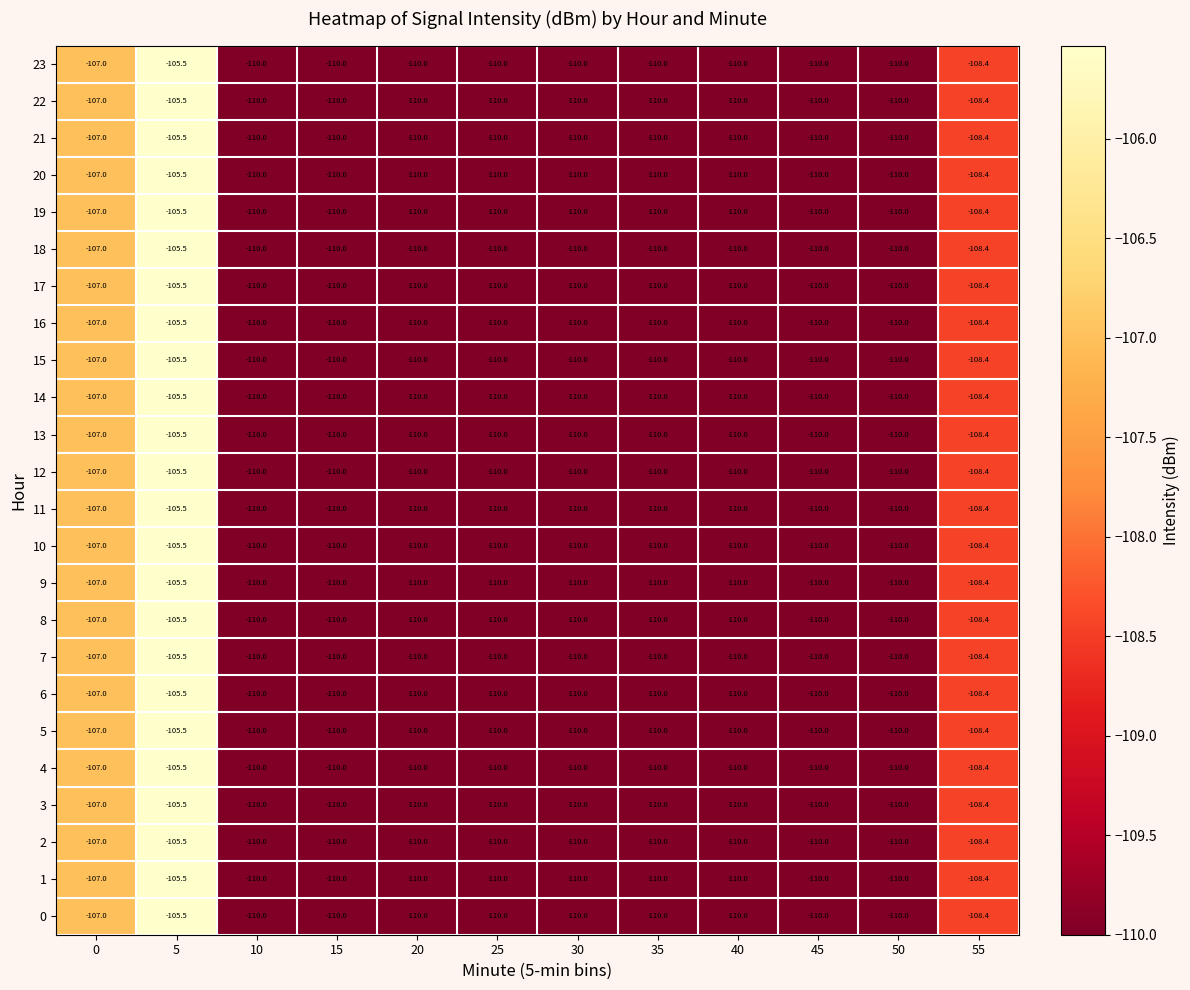

True or false: 22 has a value of -58.0 at 55.

False